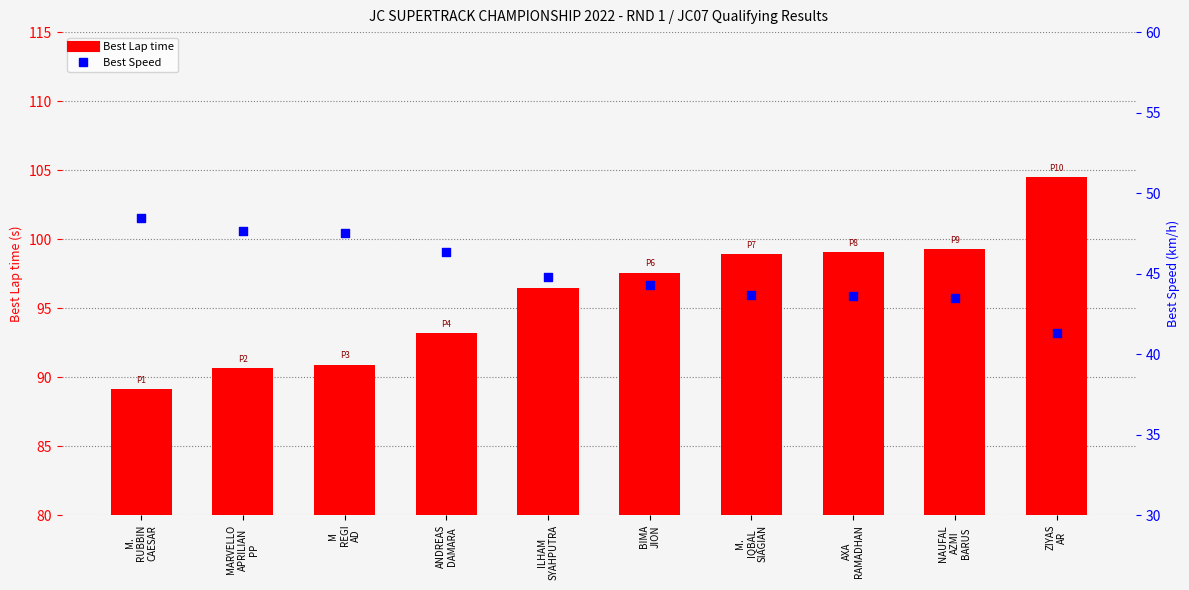

At how many categories does at least one series exceed 90?

9